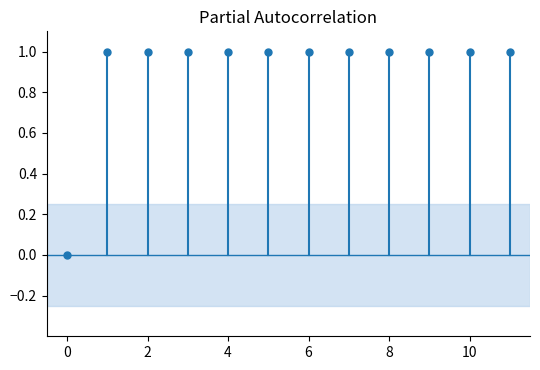

What is the average Y value?

0.9